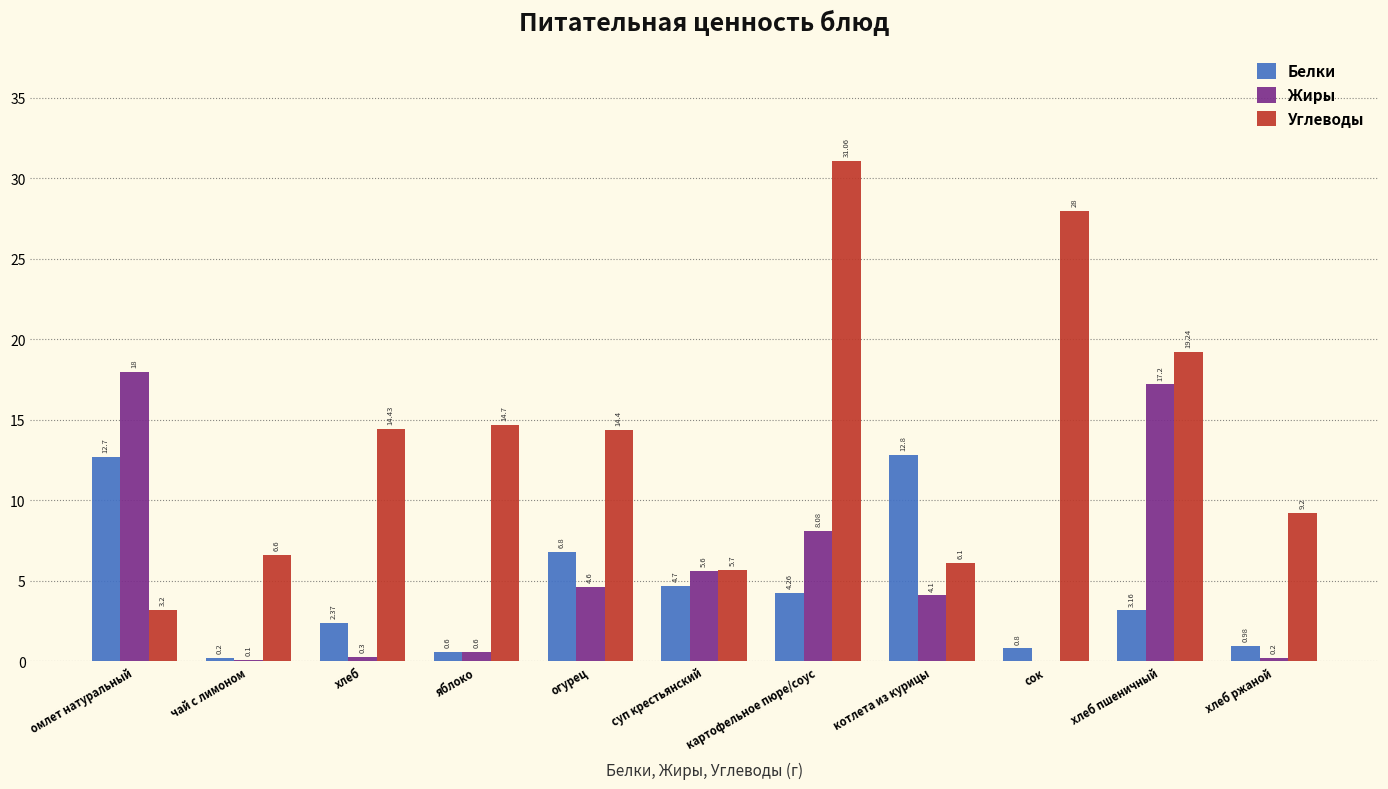

Where is Белки nearest to the value 6?

огурец